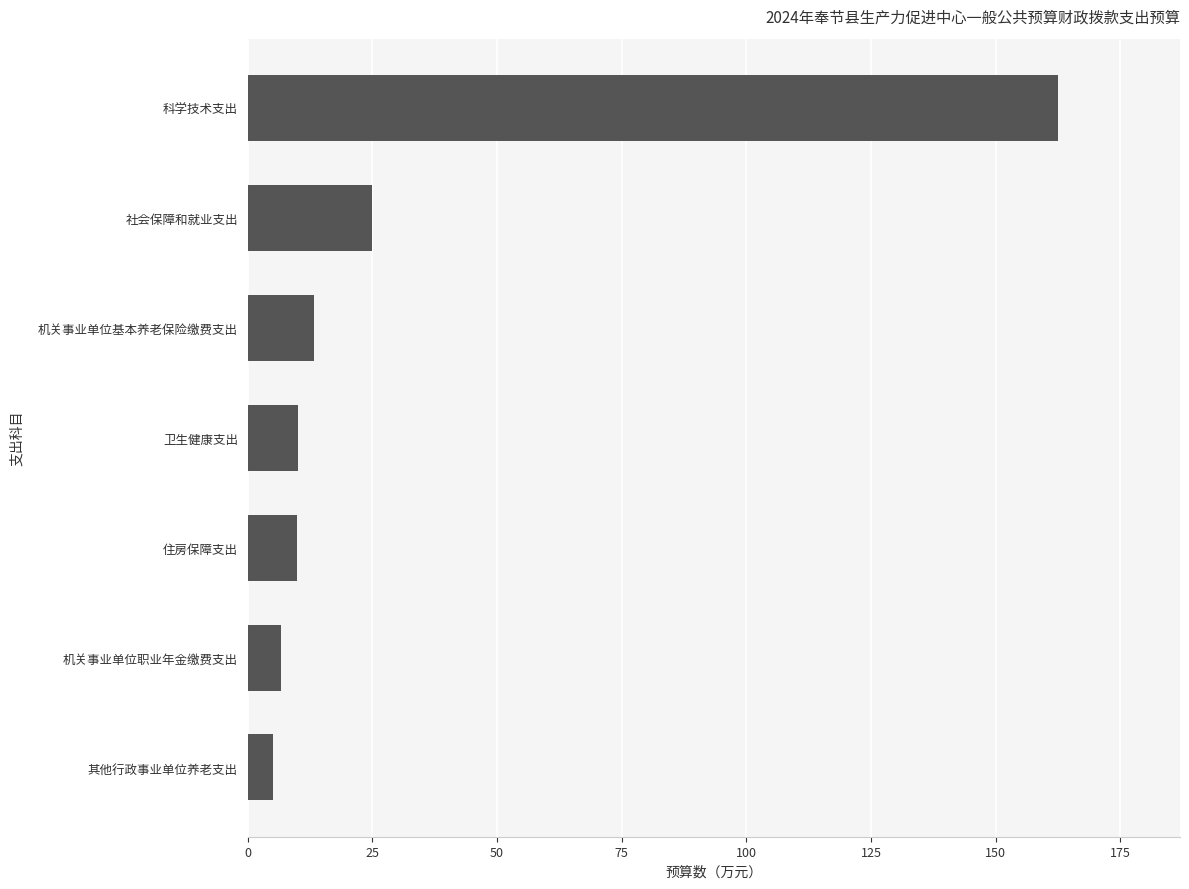

Which label corresponds to the largest value in the chart?

科学技术支出